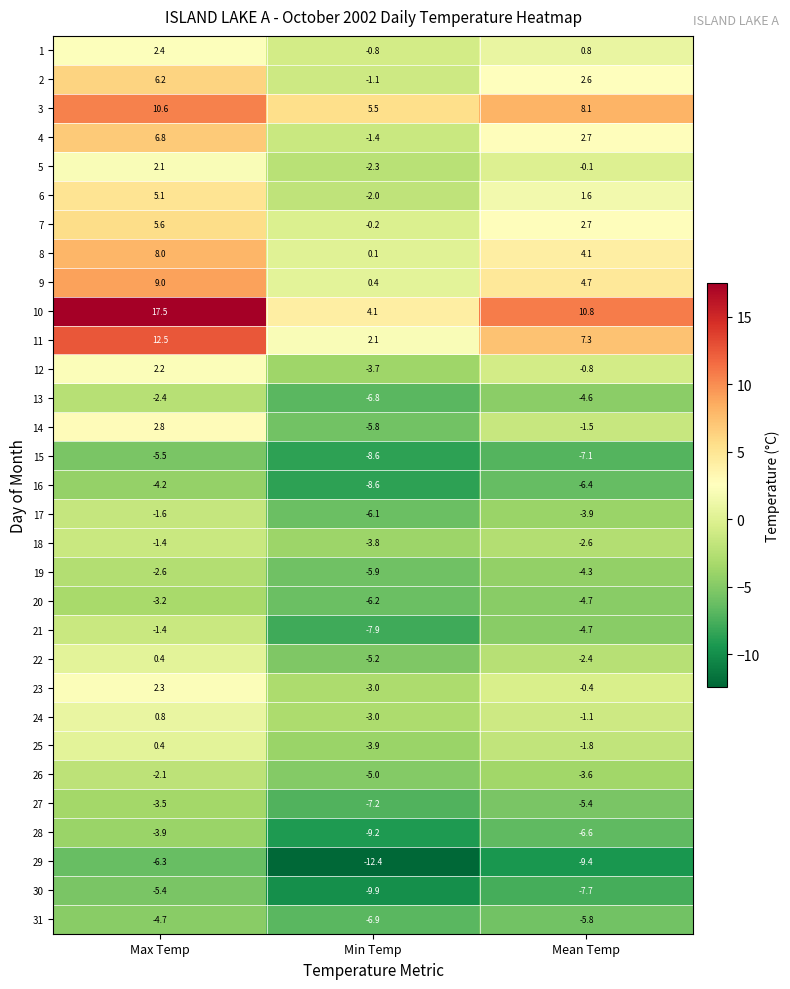

What is the sum of all 28 values?

-19.7